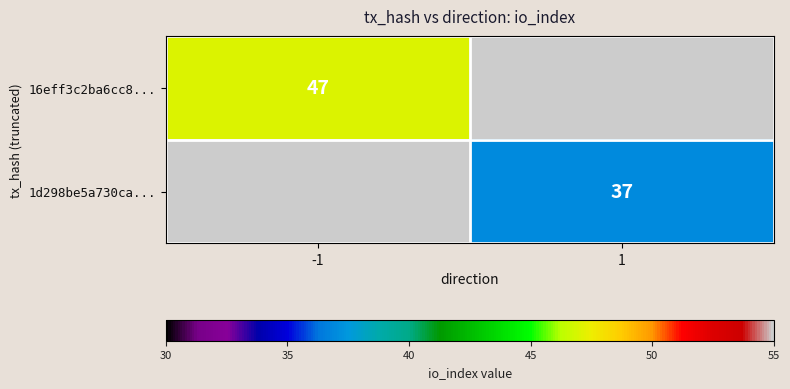

The 1d298be5a730ca... series shows 52 at 1. True or false?

False